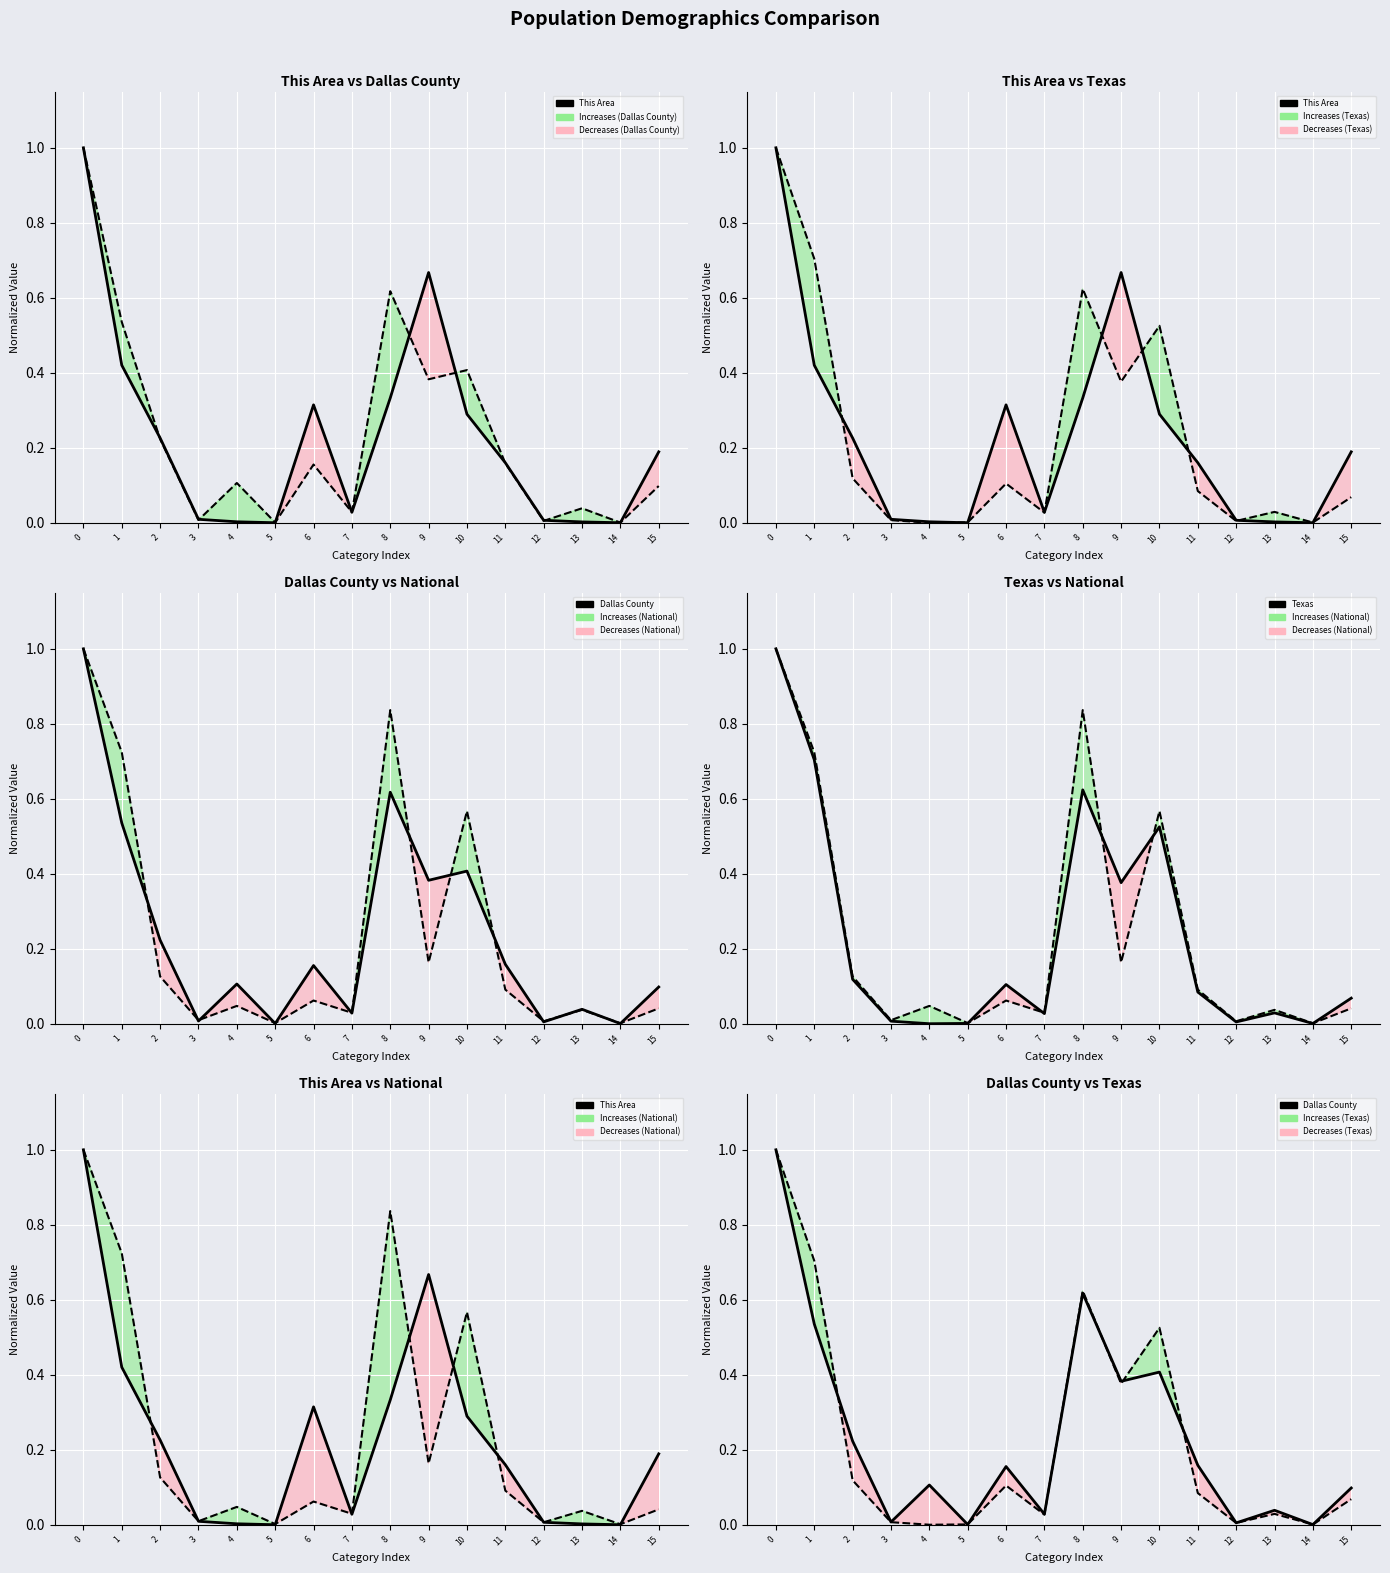

Which series has the widest spread of values?

This Area